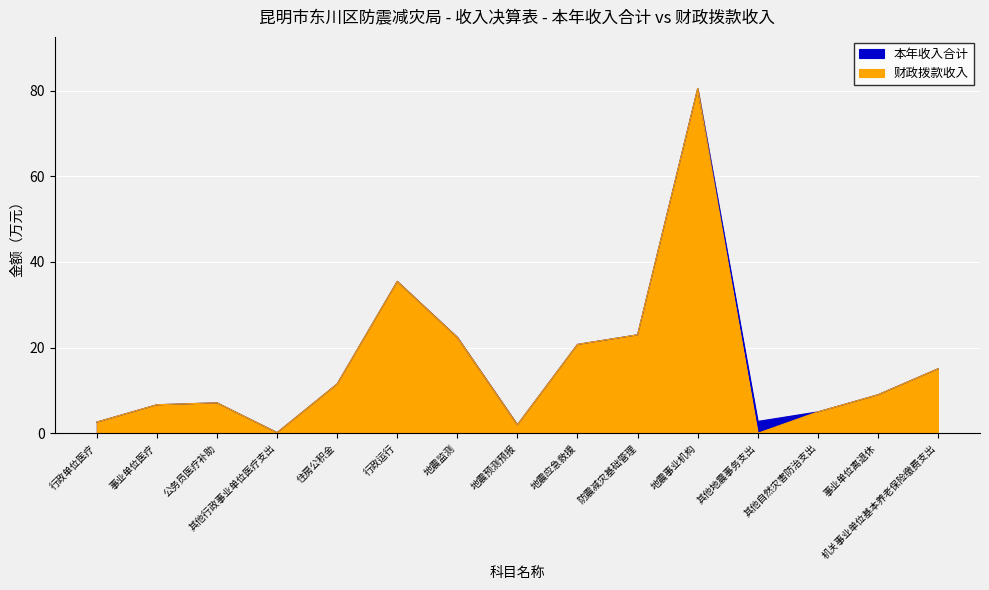

How many data points in 财政拨款收入 are less than 9?

7